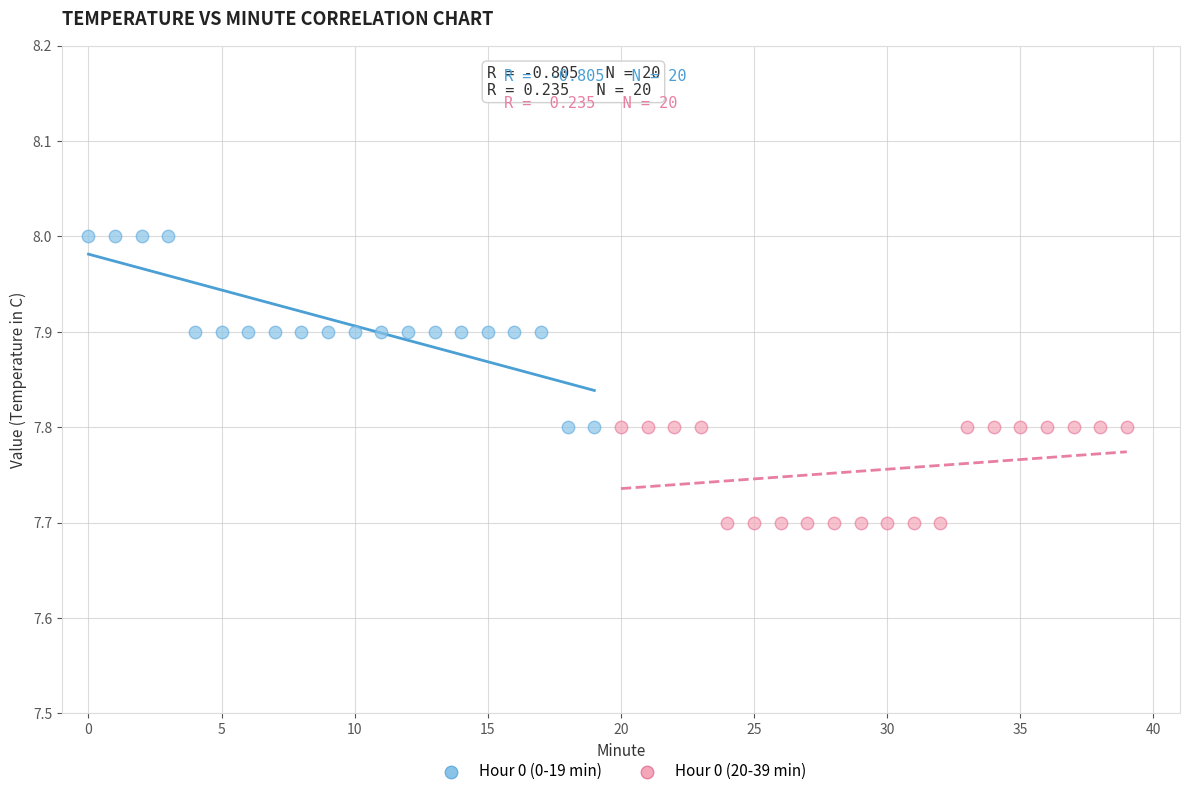

Which series has the widest spread of Y values?

Hour 0 (0-19 min)